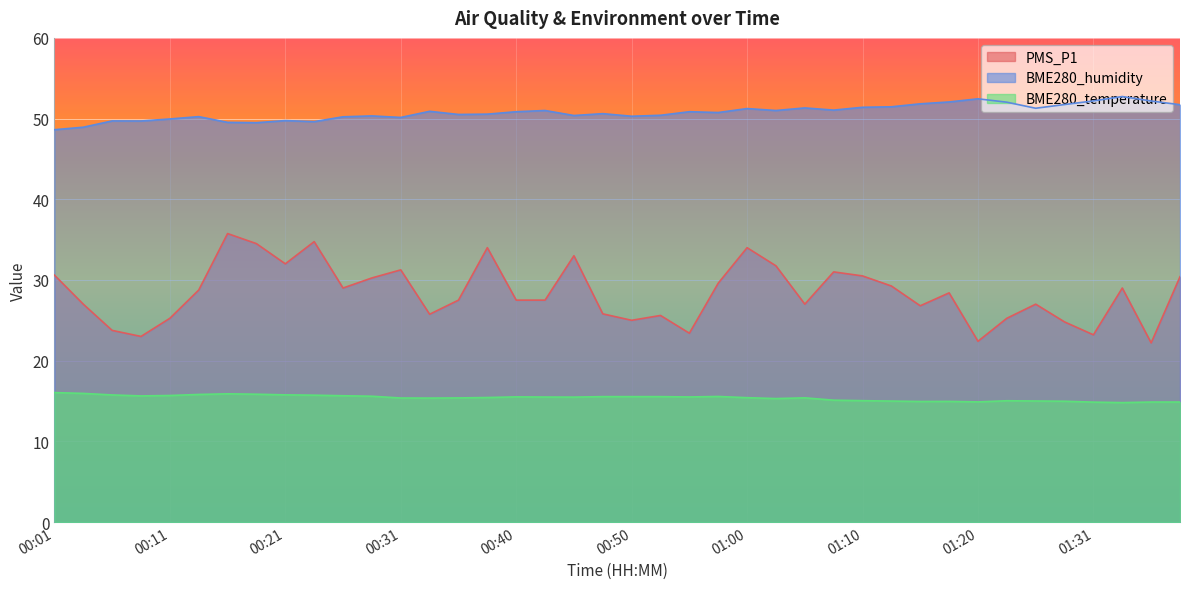

At which category is the sum across all series the highest?

00:16